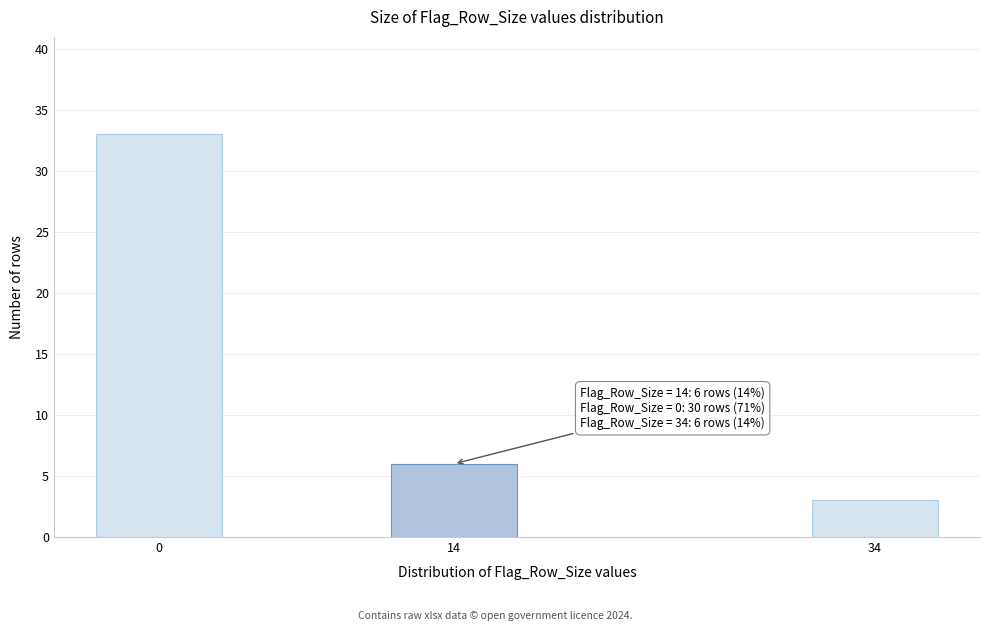

Reading left to right, extract all data points from this chart.

33	6	3